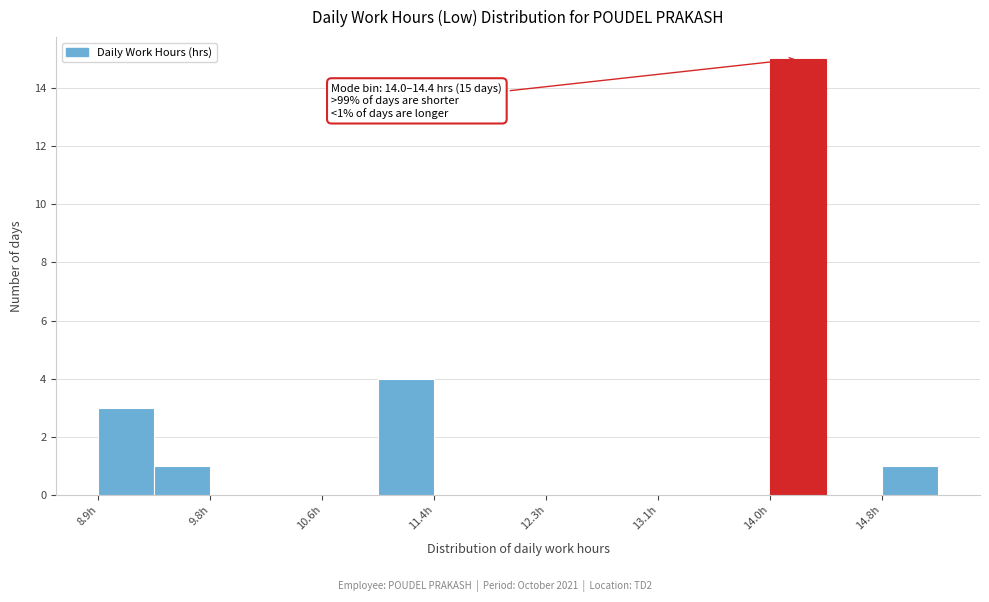

Over which range of the x-axis is the bar tallest?

13.95 to 14.37